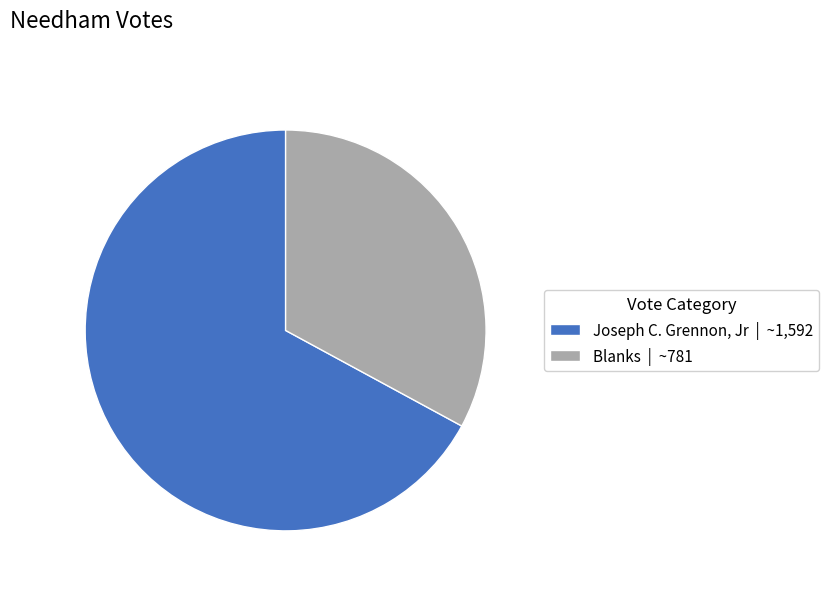

Is there any slice that represents more than half of the pie?

Yes